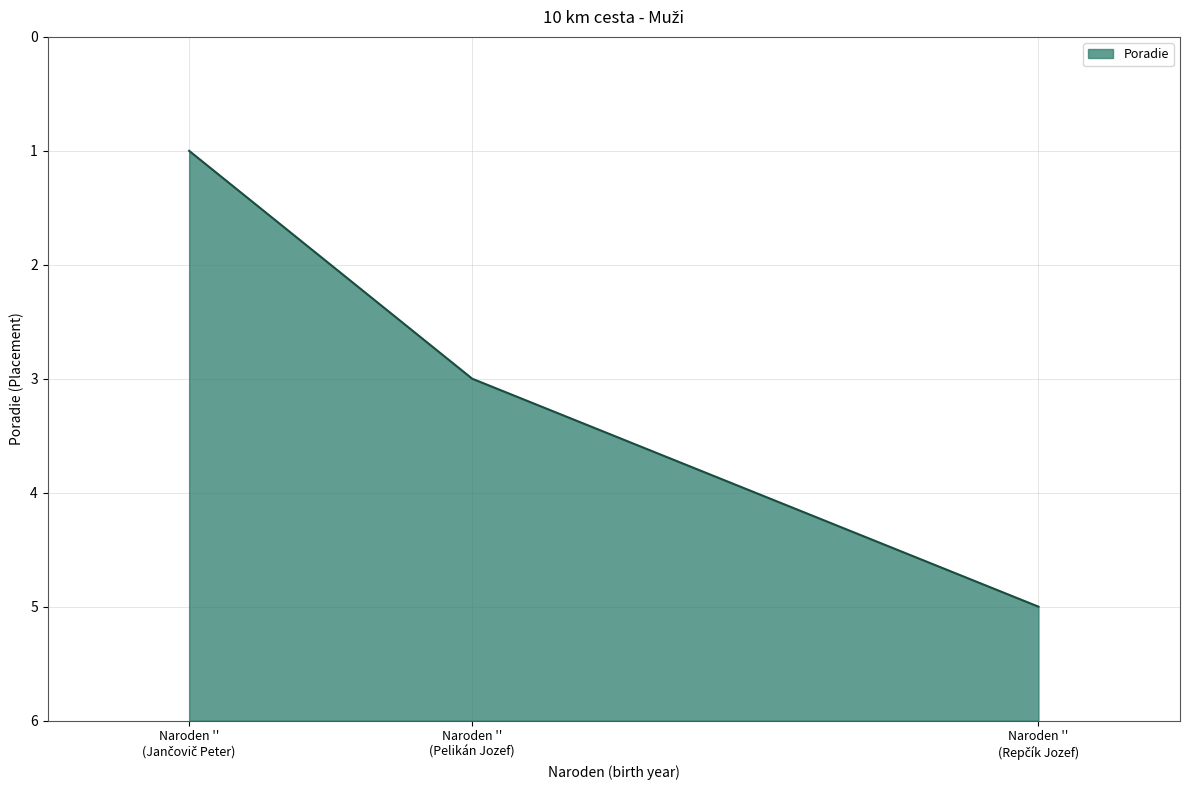

What is the sum of all values?

9